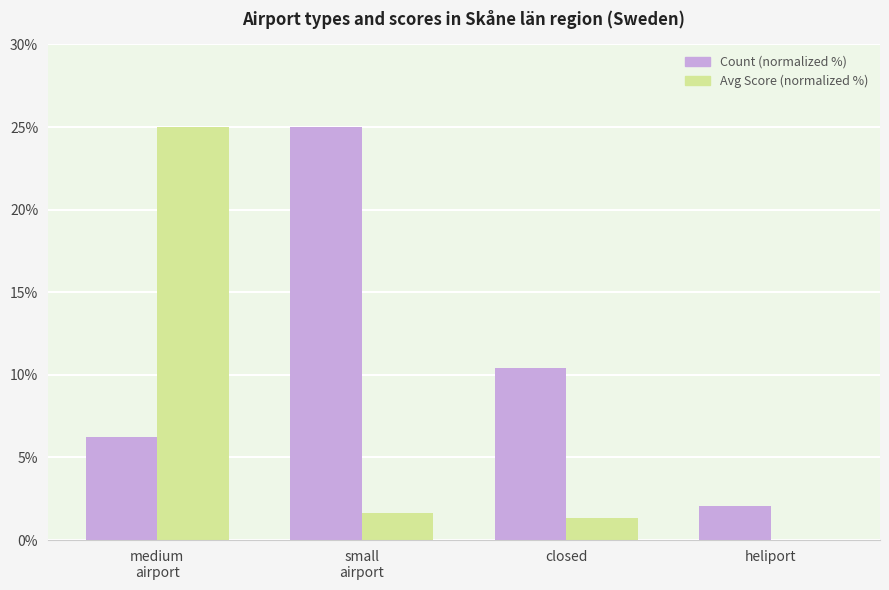

What is the total value across all series at closed?

11.8